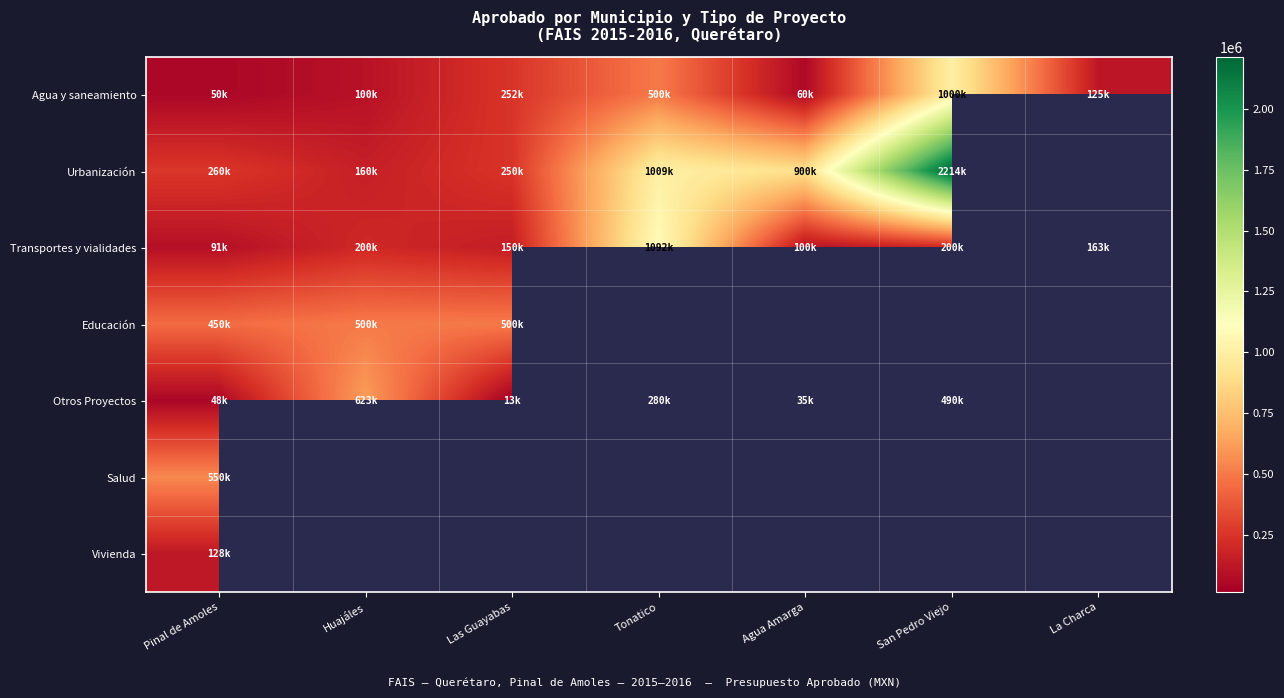

Which series changed the most between Pinal de Amoles and San Pedro Viejo?

Urbanización